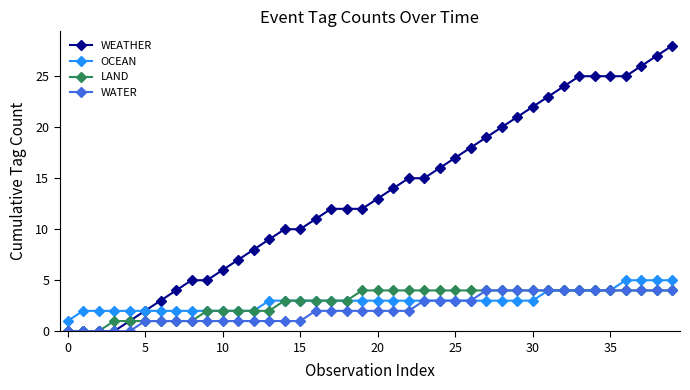

Does the chart have visible grid lines?

No